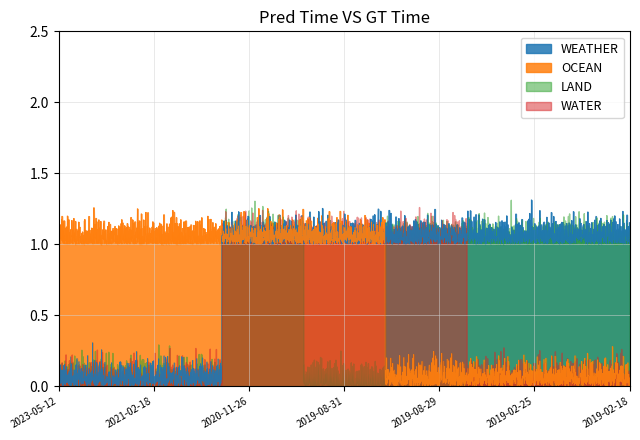

List the series in order of their peak value, highest first.

WEATHER, OCEAN, LAND, WATER